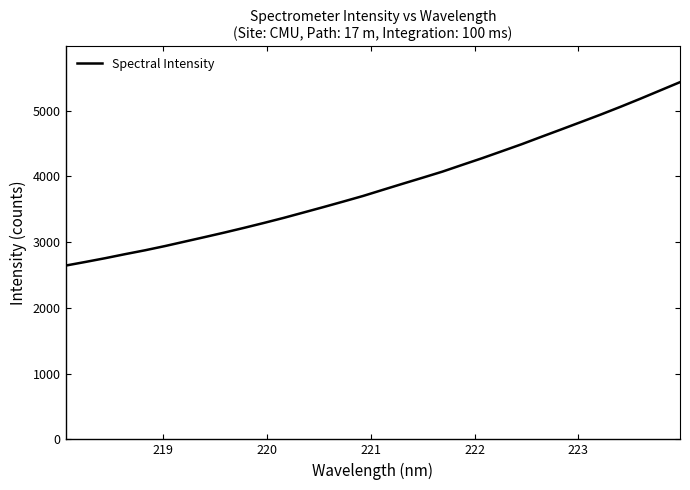

What is the minimum value shown in the chart?

2644.2